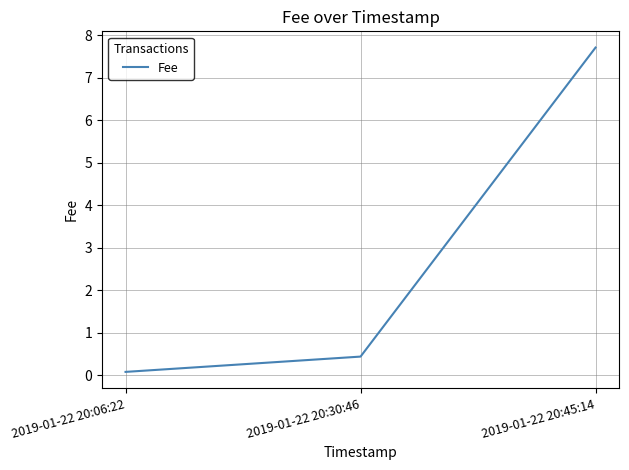

What is the change in value from 2019-01-22 20:06:22 to 2019-01-22 20:45:14?

+7.6